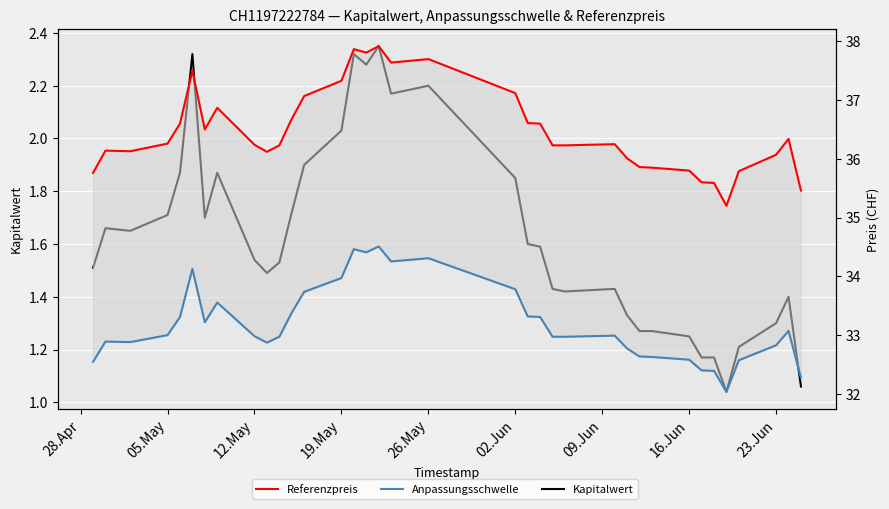

Is it true that Kapitalwert equals 0.6 at 35?

False